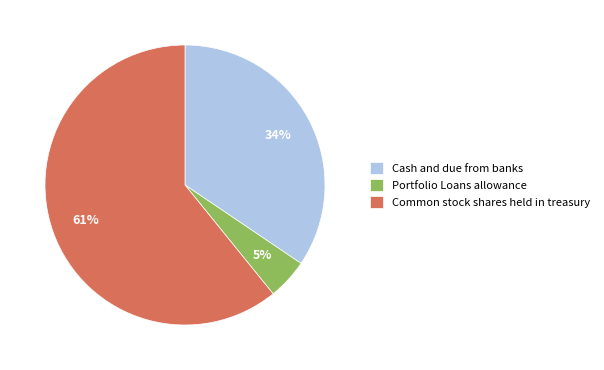

Does Common stock shares held in treasury represent more than half of the total?

Yes